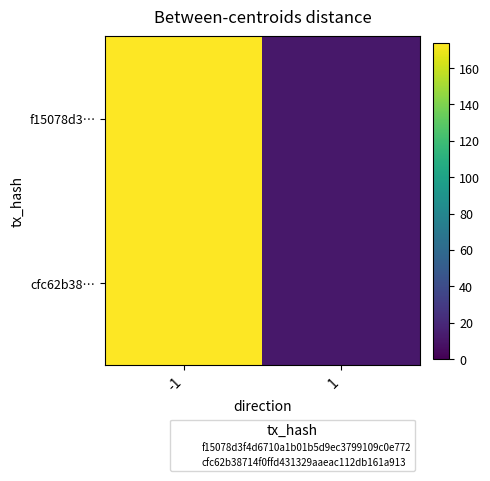

What is the greatest value displayed?

174